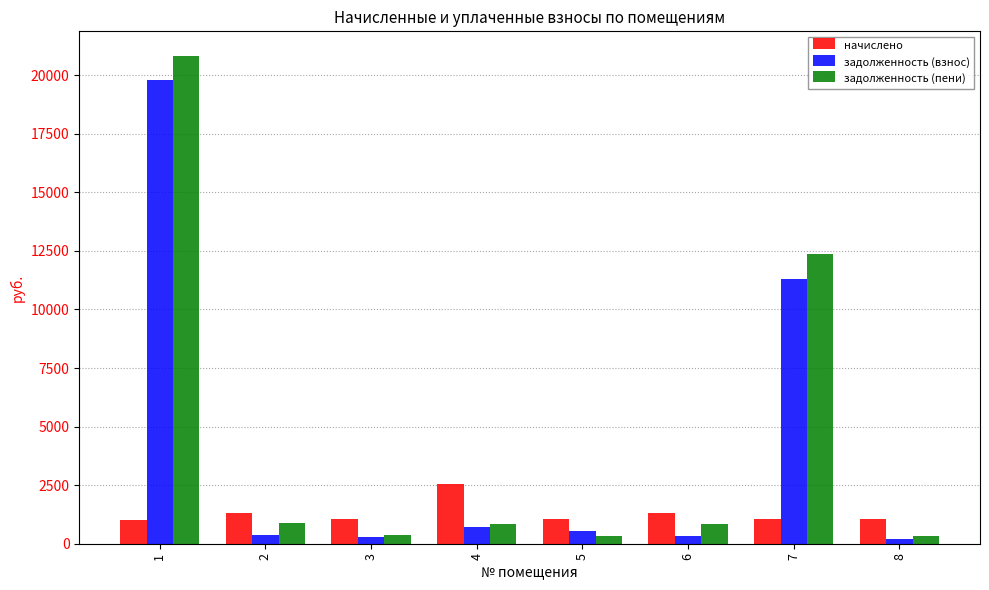

The value of задолженность (взнос) at 7 is 6960.8. True or false?

False